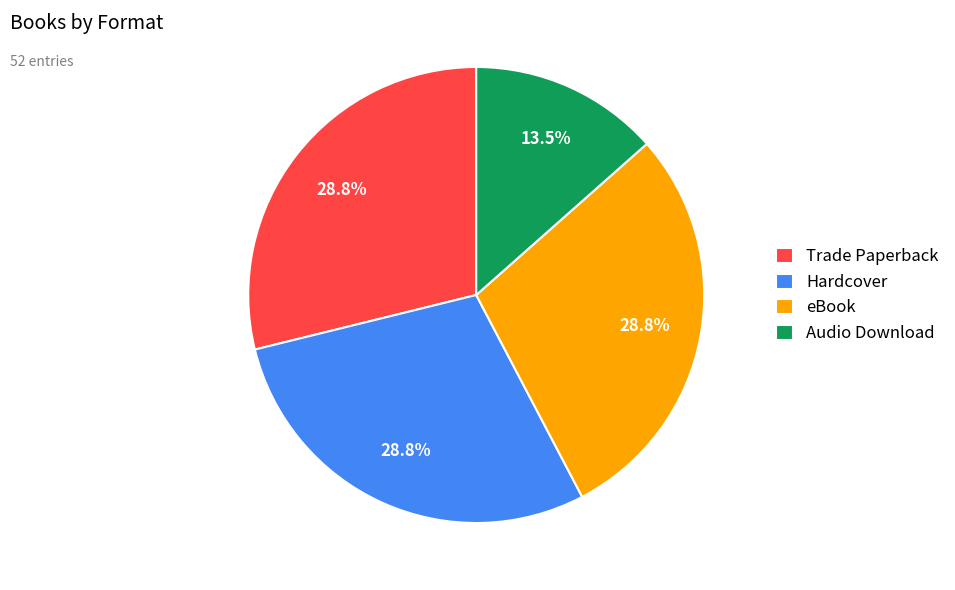

Count the number of slices in the pie.

4